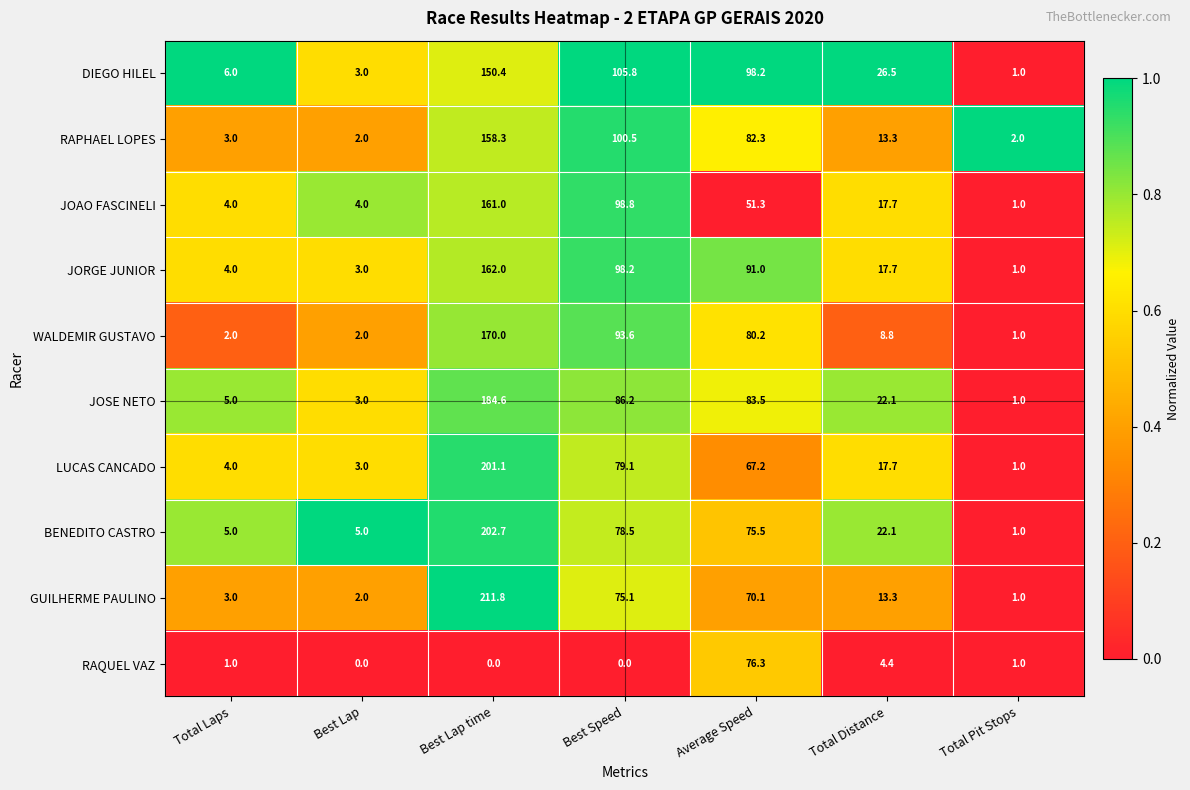

Rank the series by their maximum value, from lowest to highest.

RAQUEL VAZ, DIEGO HILEL, RAPHAEL LOPES, JOAO FASCINELI, JORGE JUNIOR, WALDEMIR GUSTAVO, JOSE NETO, LUCAS CANCADO, BENEDITO CASTRO, GUILHERME PAULINO